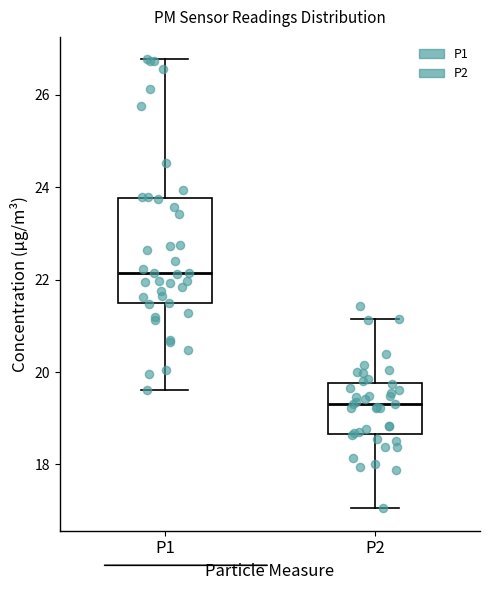

Reading left to right, transcribe this box plot: for each box, give where its median line is, the range the box spans, and where its two whiskers end, as read against the y-axis. The values are not printed on the chart, so give them approximately, as read against the axis.

P1: median 22.2, box 21.4 to 23.8, whiskers 19.6 to 26.8
P2: median 19.4, box 18.6 to 19.8, whiskers 17.0 to 21.2